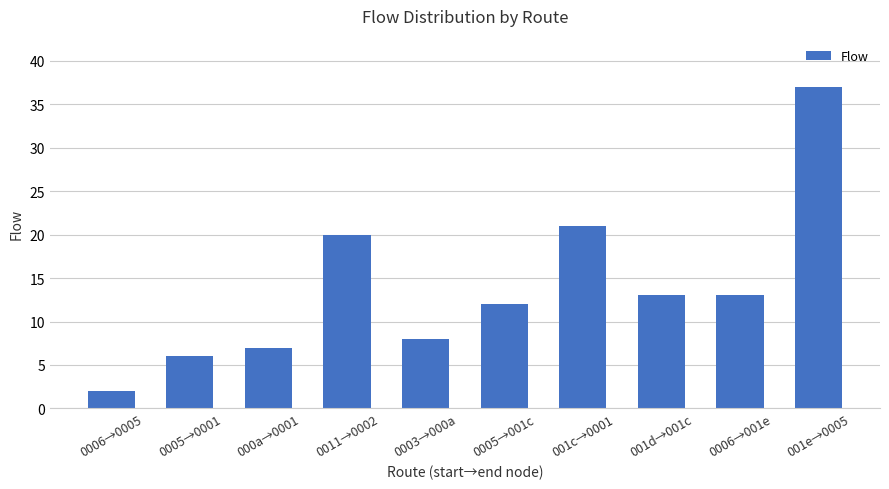

What value does the data have at 001c→0001, to the nearest 10?

20